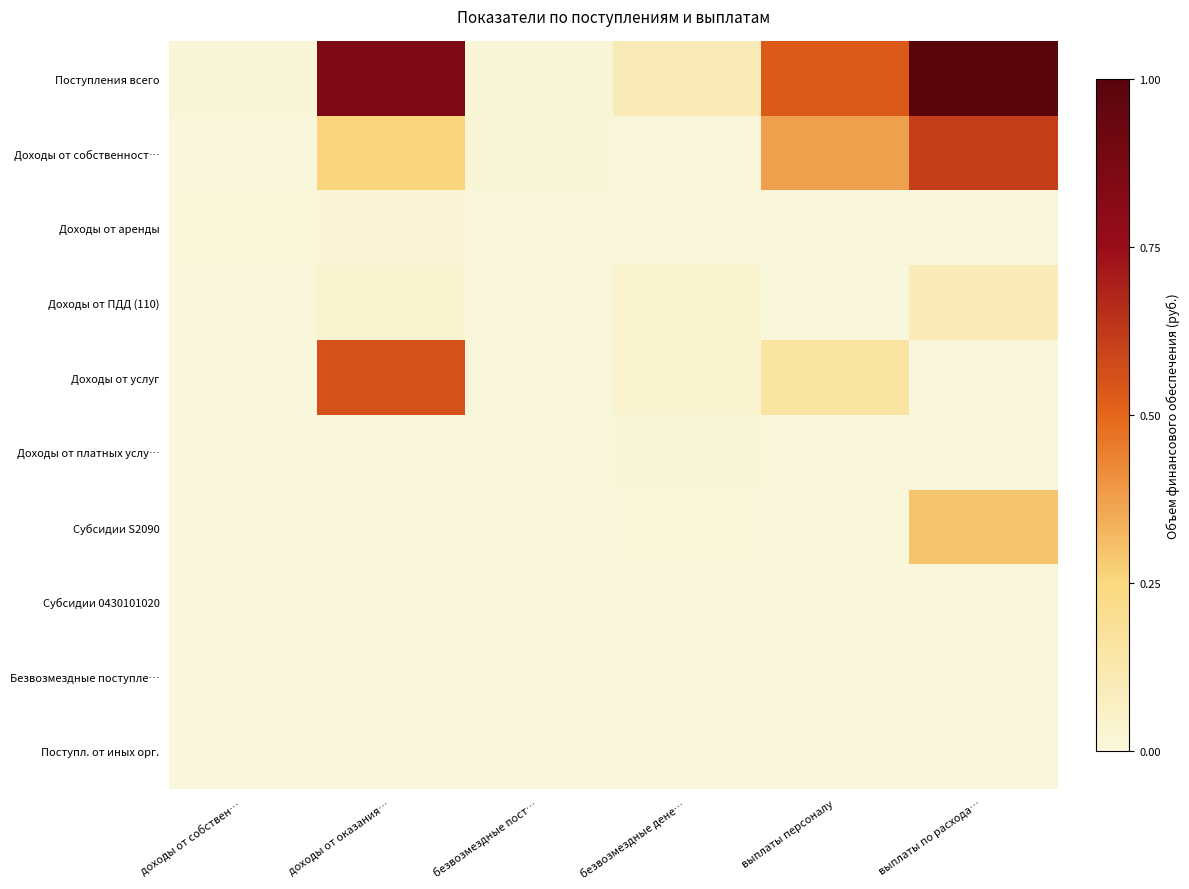

Which series has the widest spread of values?

Поступления всего